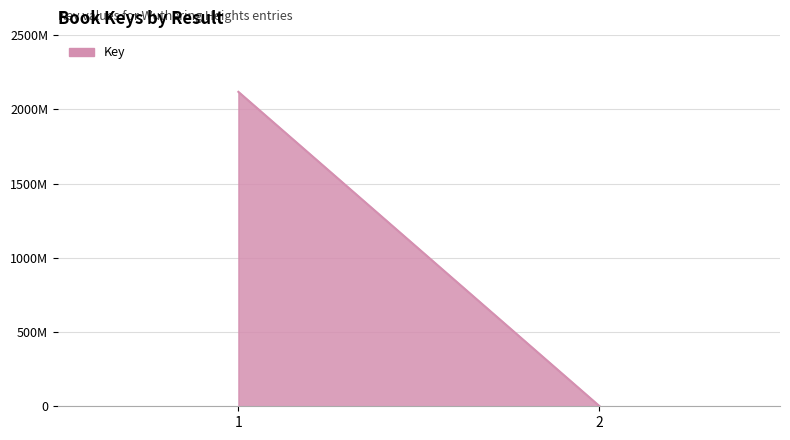

What is the greatest value displayed?

2117848471